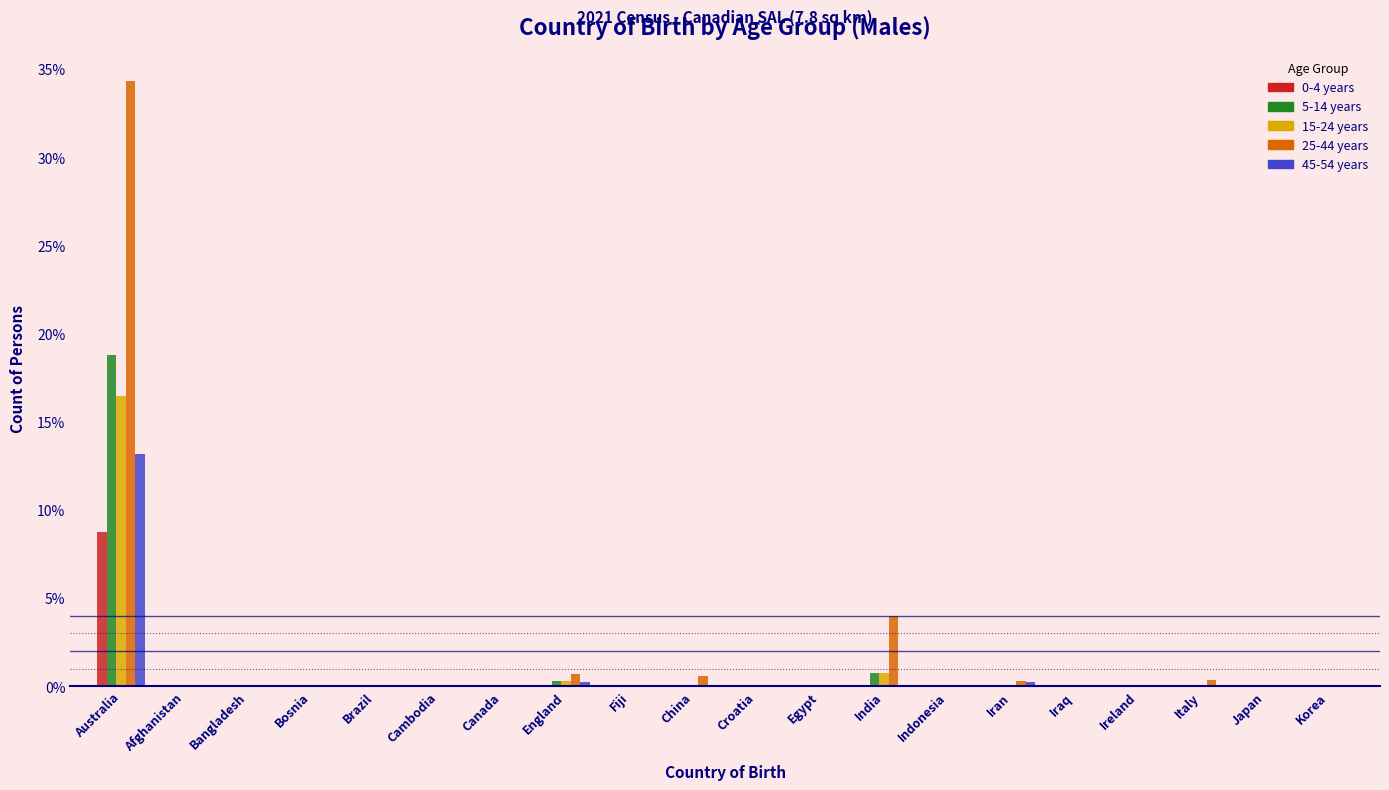

The 0-4 years series shows 0.0 at Brazil. True or false?

True